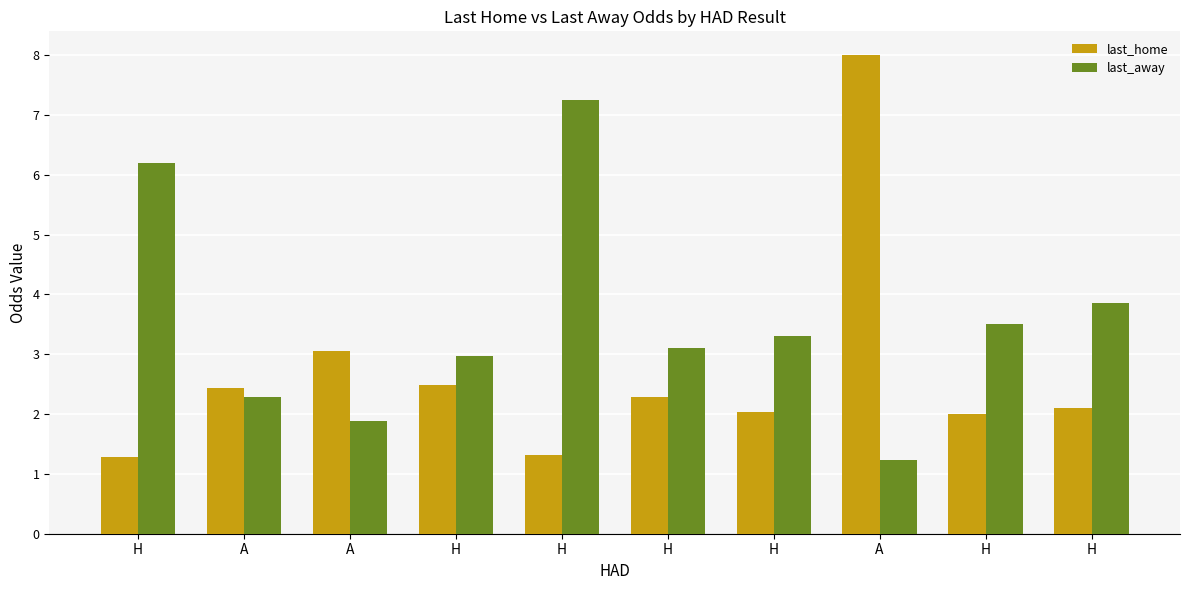

At how many categories does at least one series exceed 3?

8